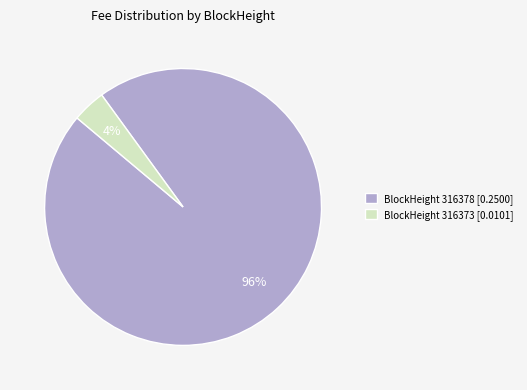

Which category accounts for the majority?

BlockHeight 316378 [0.2500]